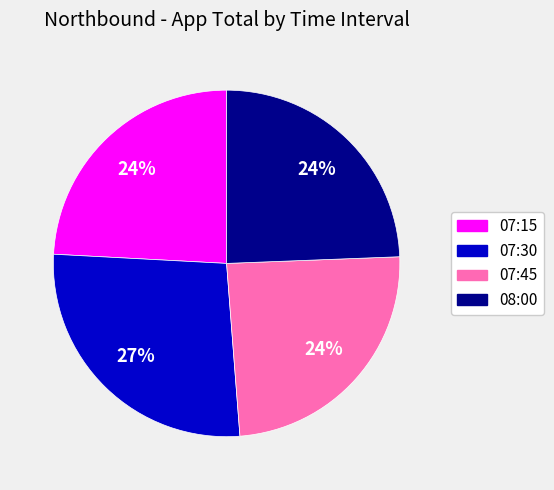

True or false: 07:45 accounts for 18% of the total.

False